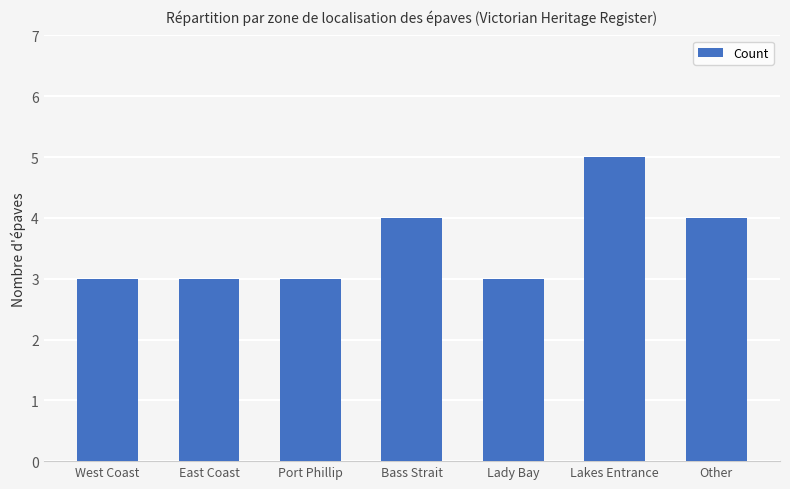

True or false: the data shows 3 at Lakes Entrance.

False